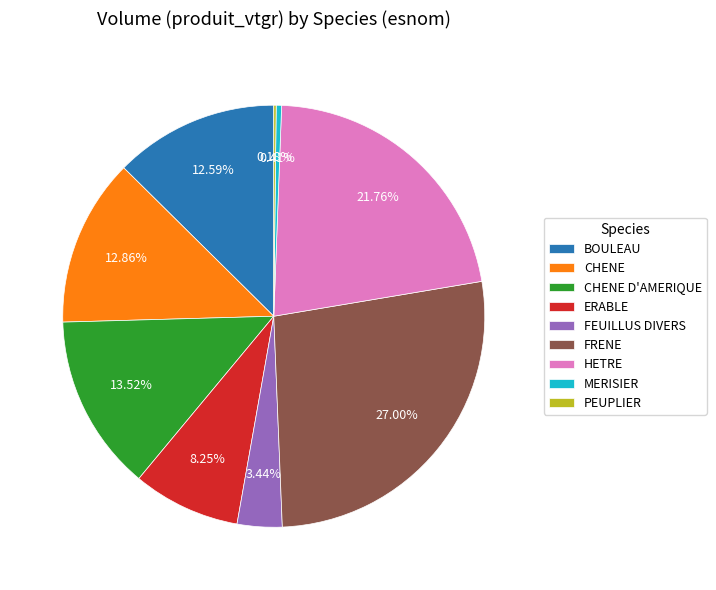

Is CHENE the majority of the pie?

No